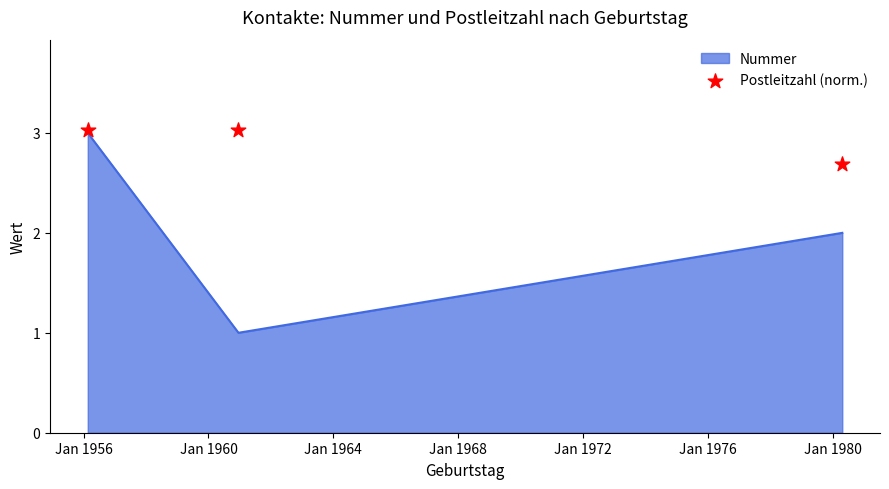

What is the maximum value for Nummer?

3